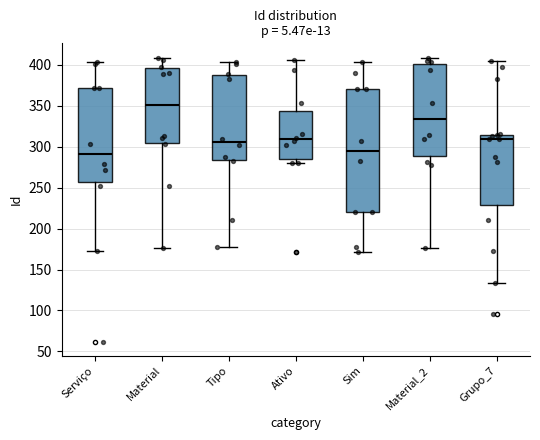

Where is the upper edge of the box for Material_2 on the y-axis? The values are not printed on the chart, so give them approximately, as read against the axis.

400